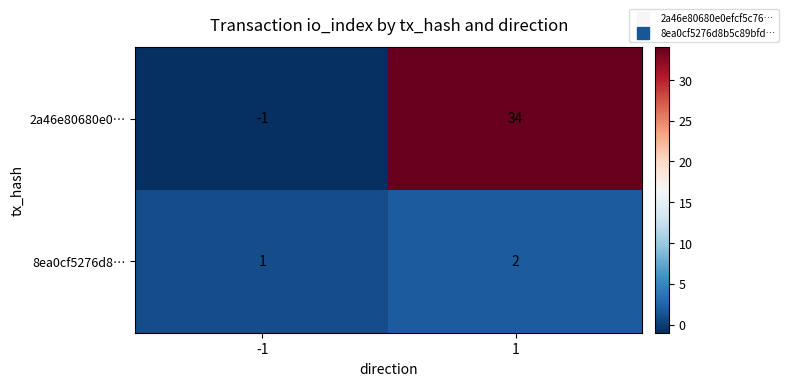

Rank the categories by 8ea0cf5276d8… value from lowest to highest.

-1, 1